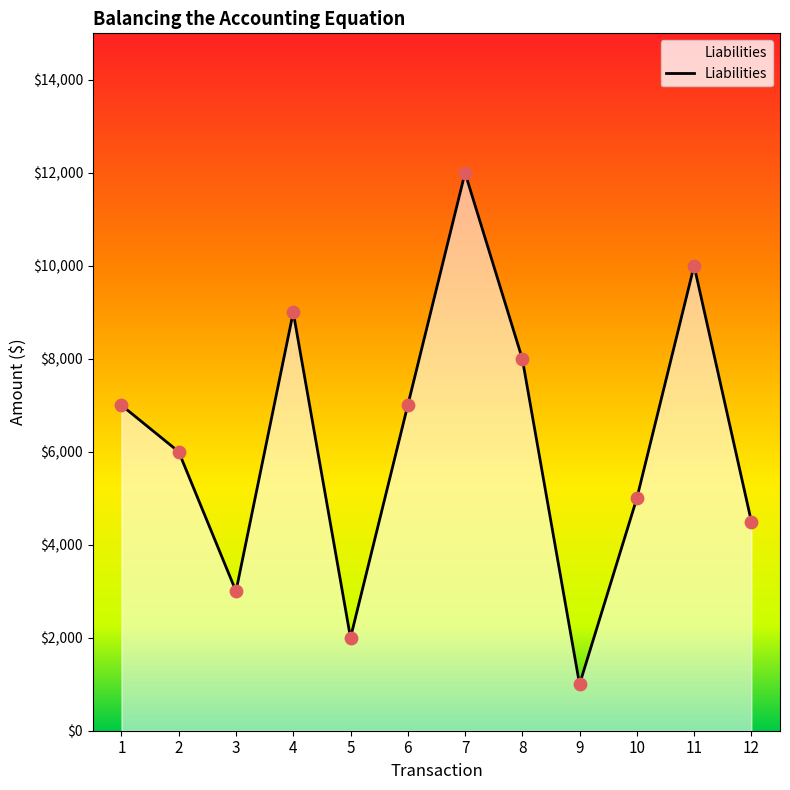

What is the ratio of the value at 8 to the value at 4?

0.9